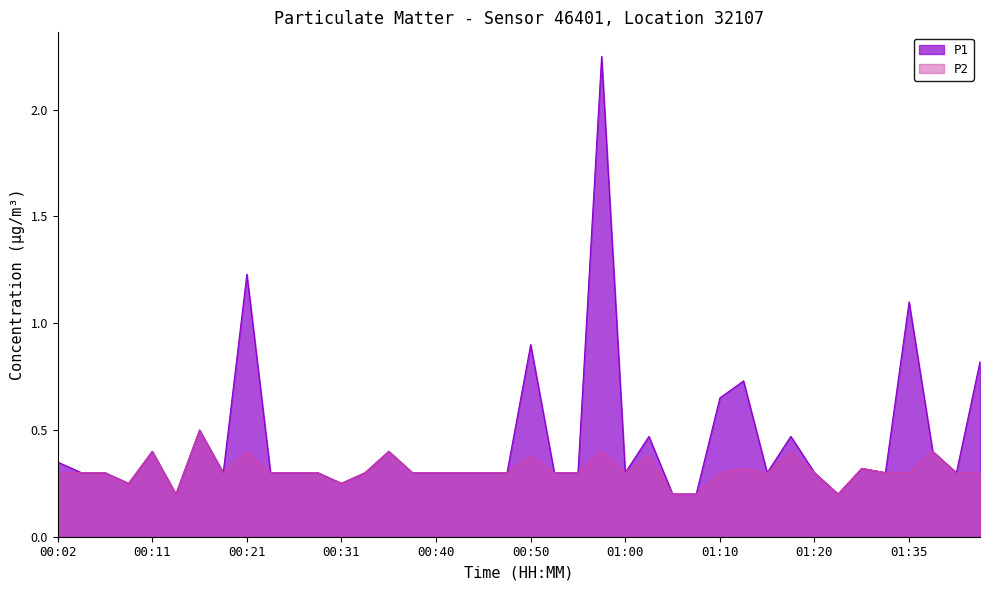

Does the chart display data point markers on the line(s)?

No